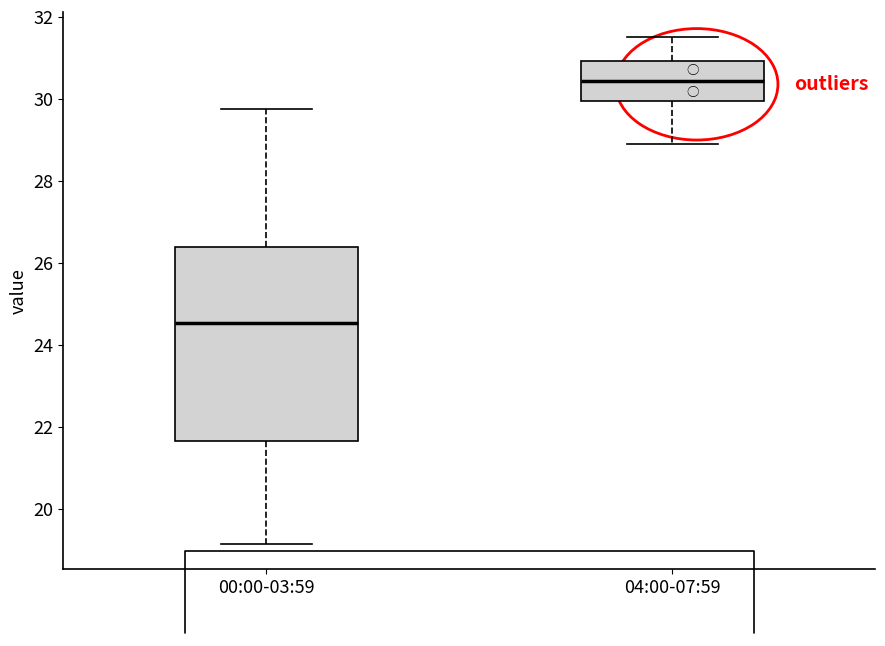

Which box's median line is the lowest?

00:00-03:59